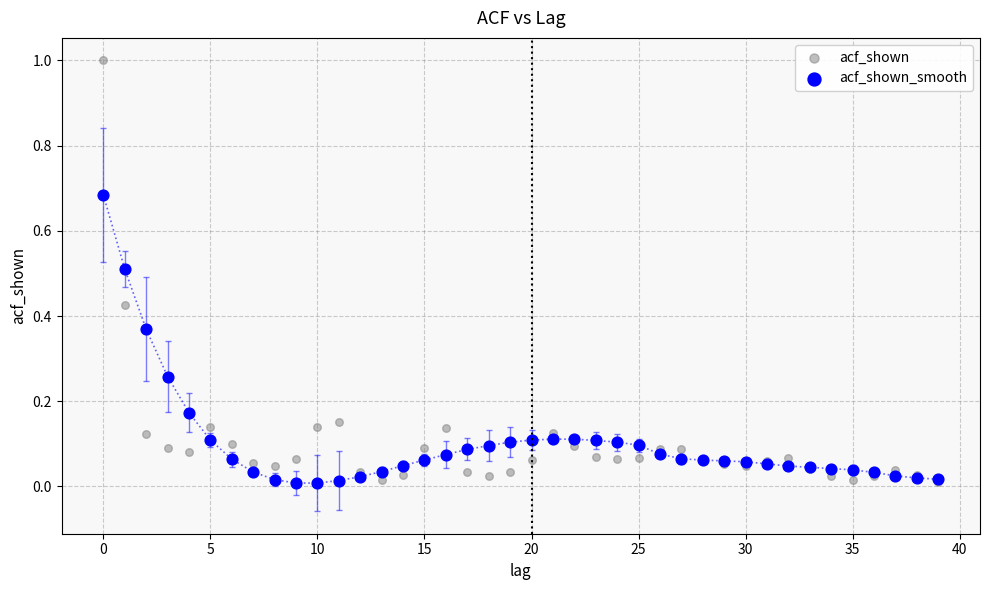

Which series contains the highest Y value?

acf_shown